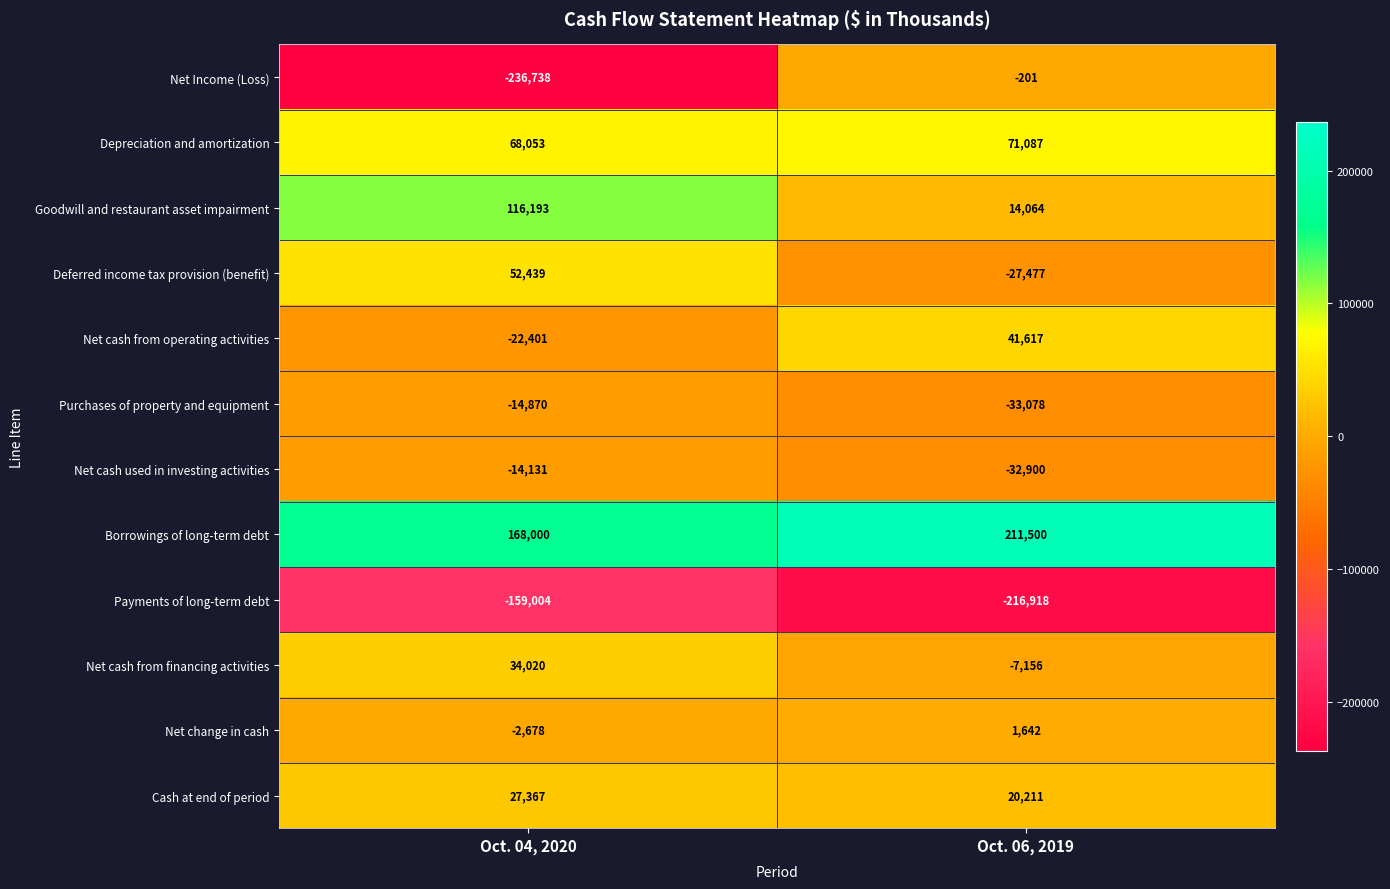

Reading right to left, what are all the values shown in this chart?

Net Income (Loss): -201	-236738
Depreciation and amortization: 71087	68053
Goodwill and restaurant asset impairment: 14064	116193
Deferred income tax provision (benefit): -27477	52439
Net cash from operating activities: 41617	-22401
Purchases of property and equipment: -33078	-14870
Net cash used in investing activities: -32900	-14131
Borrowings of long-term debt: 211500	168000
Payments of long-term debt: -216918	-159004
Net cash from financing activities: -7156	34020
Net change in cash: 1642	-2678
Cash at end of period: 20211	27367